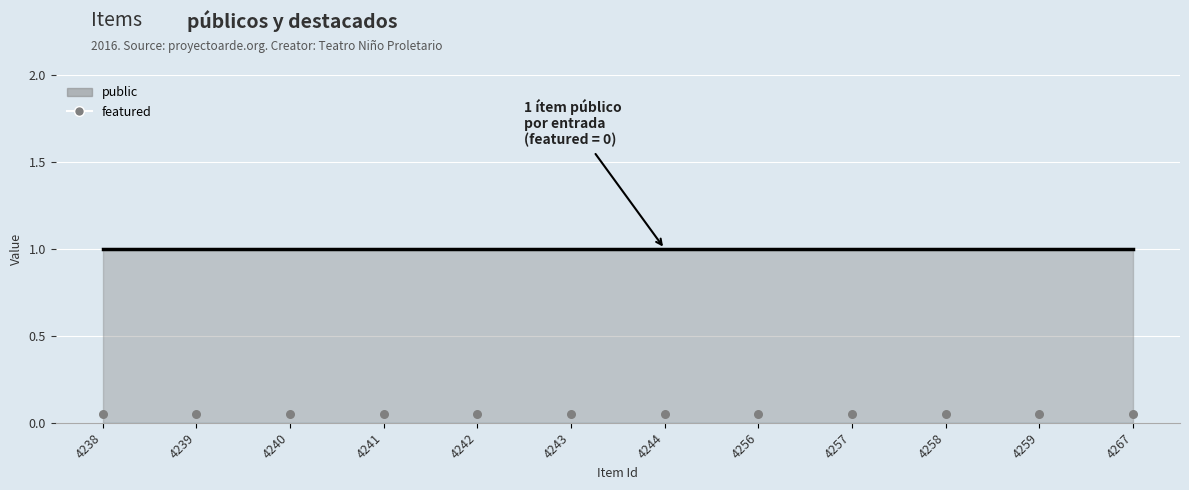

Which series has the largest Y range (max minus min)?

public